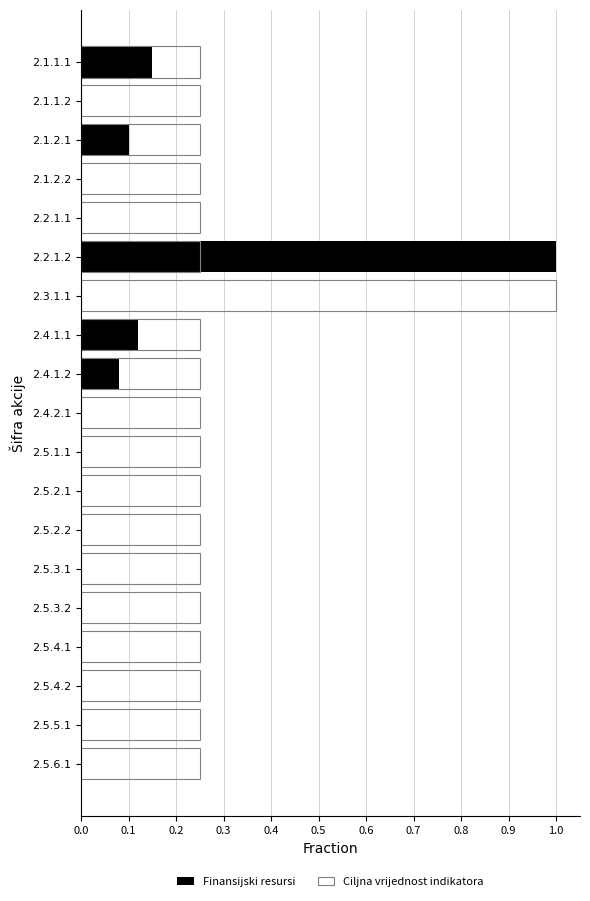

Rank the series by their average value, from lowest to highest.

Finansijski resursi, Ciljna vrijednost indikatora